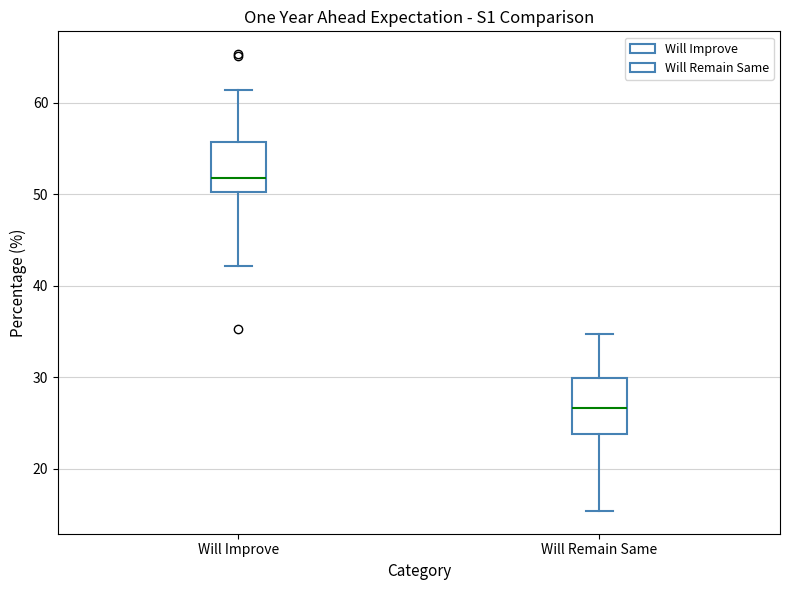

Reading left to right, transcribe this box plot: for each box, give where its median line is, the range the box spans, and where its two whiskers end, as read against the y-axis. The values are not printed on the chart, so give them approximately, as read against the axis.

Will Improve: median 52, box 50 to 56, whiskers 42 to 61
Will Remain Same: median 27, box 24 to 30, whiskers 15 to 35